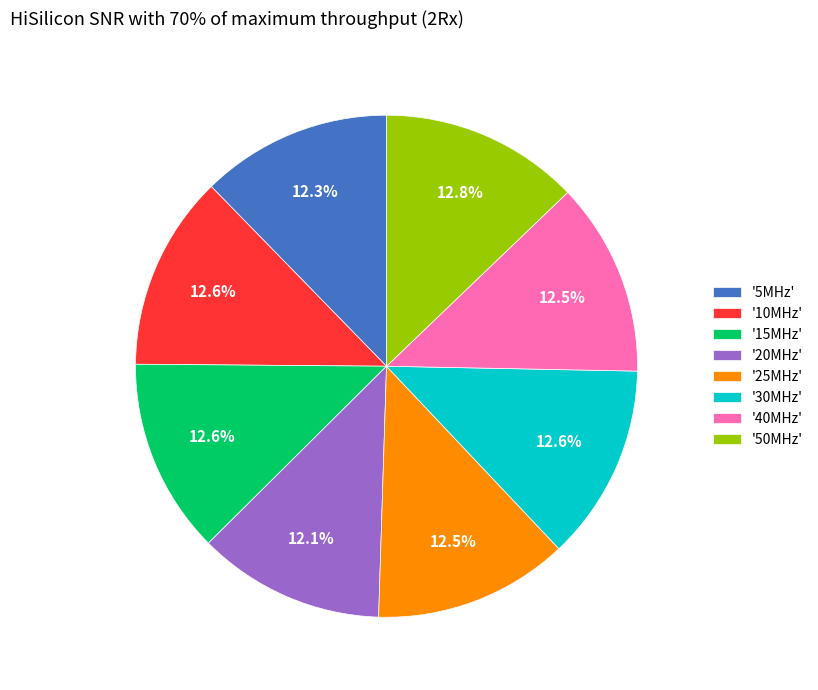

To the nearest percent, what is the difference between the largest and smallest slice percentages?

1%